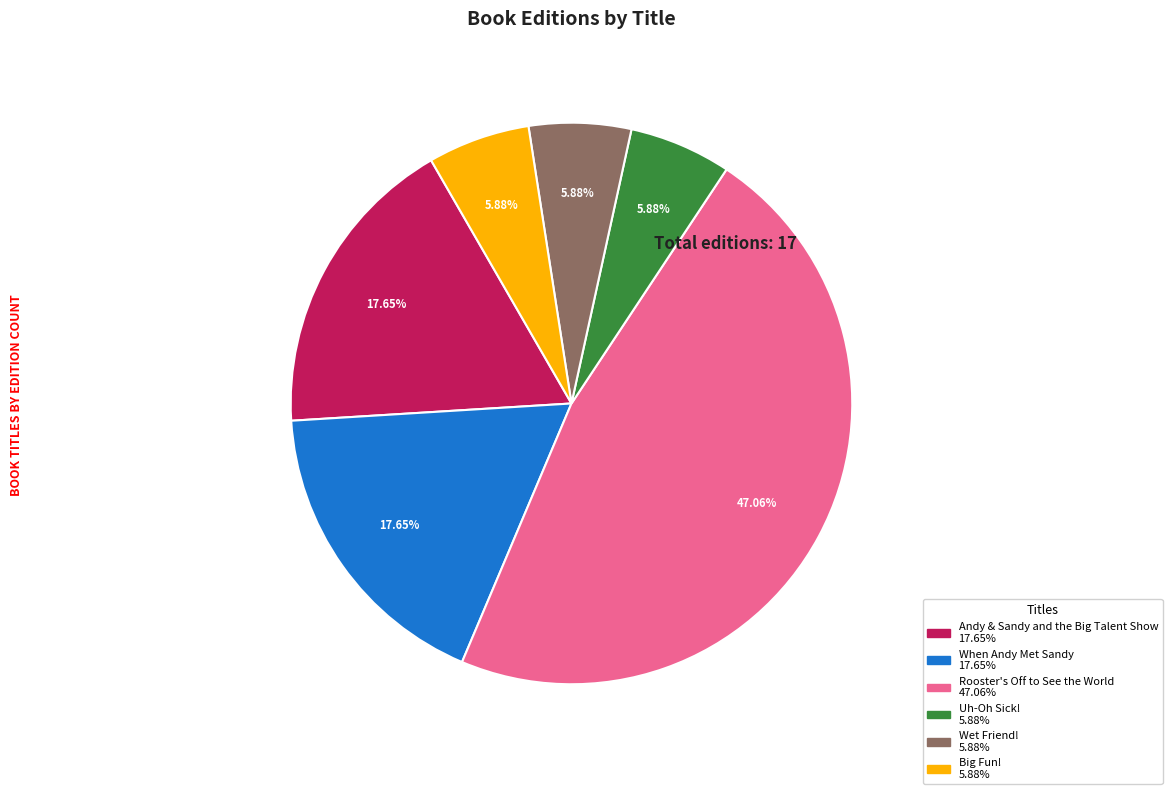

Count the number of slices in the pie.

6